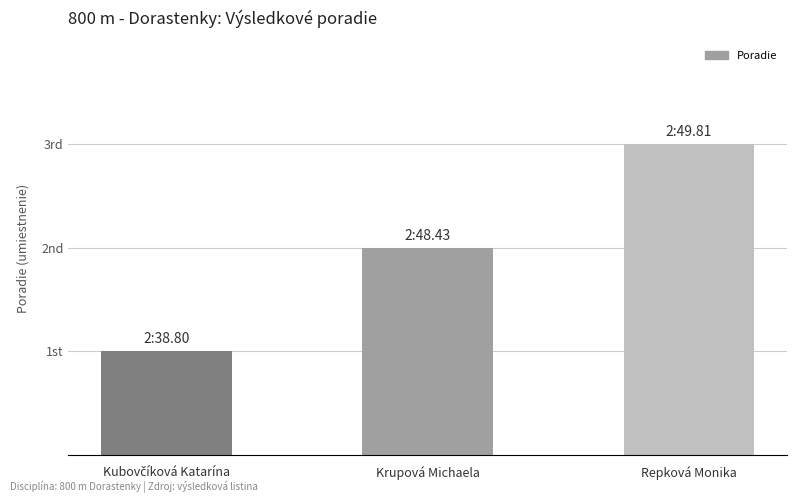

Are the bars horizontal?

No